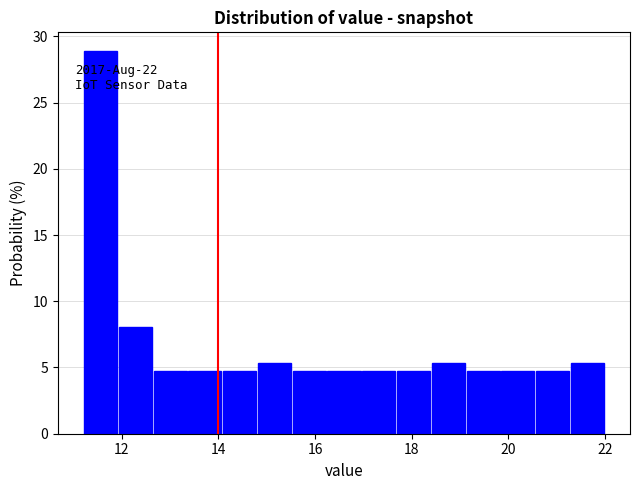

Read against the x-axis, roughly where is the centre of the tallest bar?

11.6